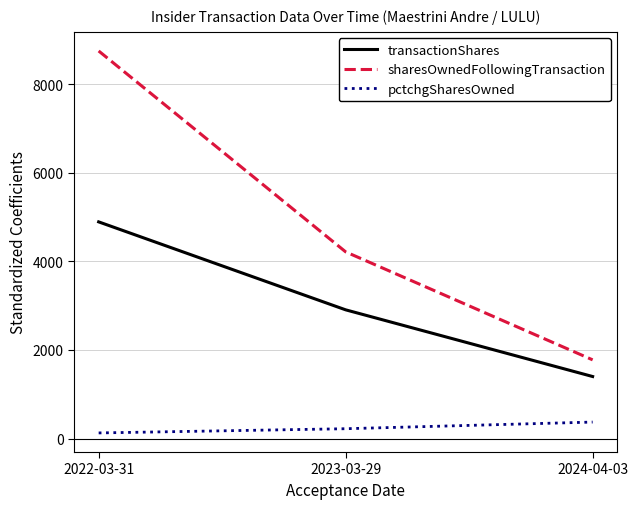

What are all the series names shown in the legend?

transactionShares, sharesOwnedFollowingTransaction, pctchgSharesOwned